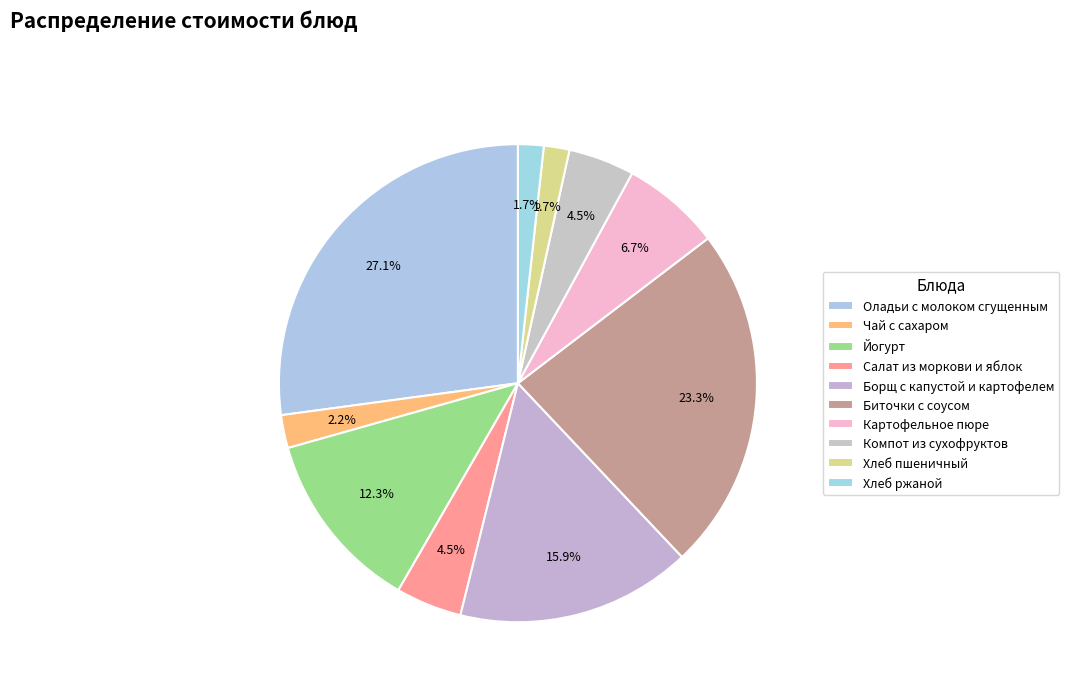

To the nearest percent, what is the average slice percentage?

10%